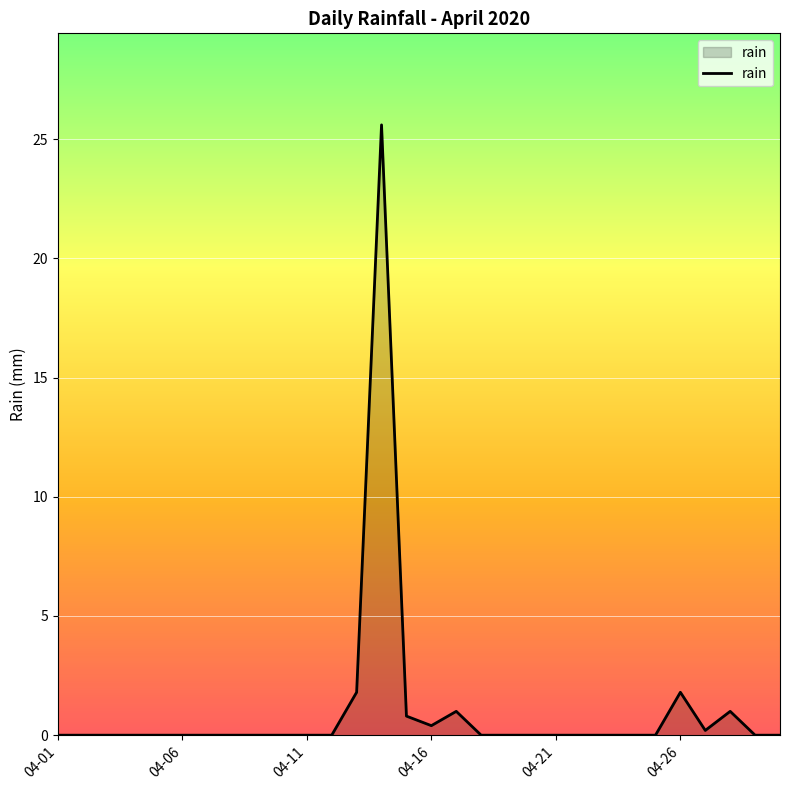

Reading left to right, transcribe all the data shown in this chart.

0.0	0.0	0.0	0.0	0.0	0.0	0.0	0.0	0.0	0.0	0.0	0.0	1.8	25.6	0.8	0.4	1.0	0.0	0.0	0.0	0.0	0.0	0.0	0.0	0.0	1.8	0.2	1.0	0.0	0.0